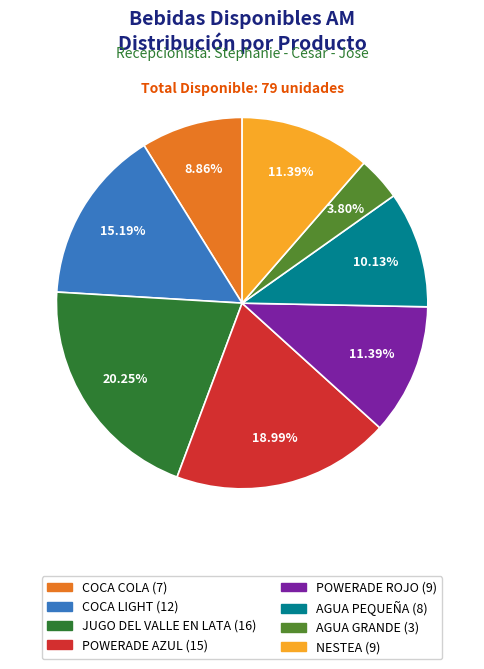

What is the smallest slice in the pie chart?

AGUA GRANDE